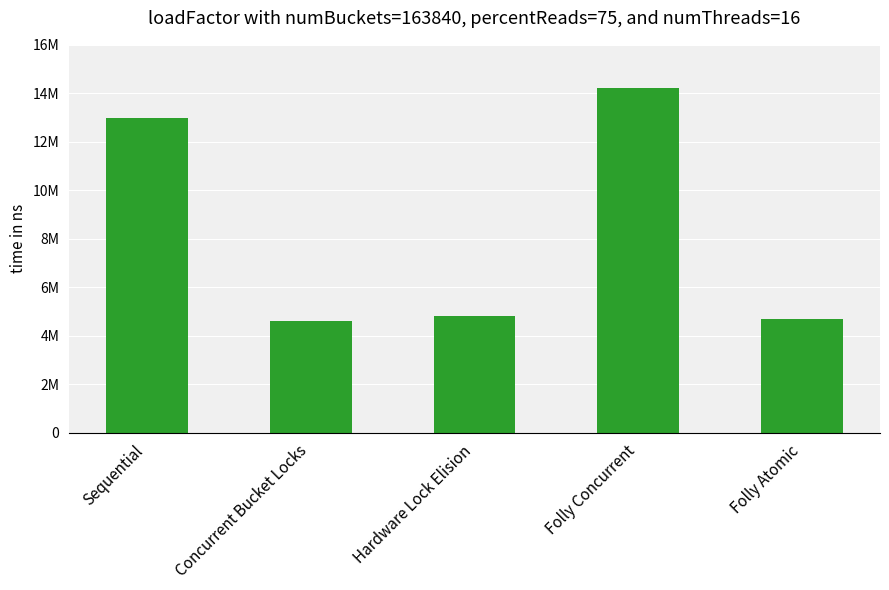

List the labels in order of value, largest first.

Folly Concurrent, Sequential, Hardware Lock Elision, Folly Atomic, Concurrent Bucket Locks